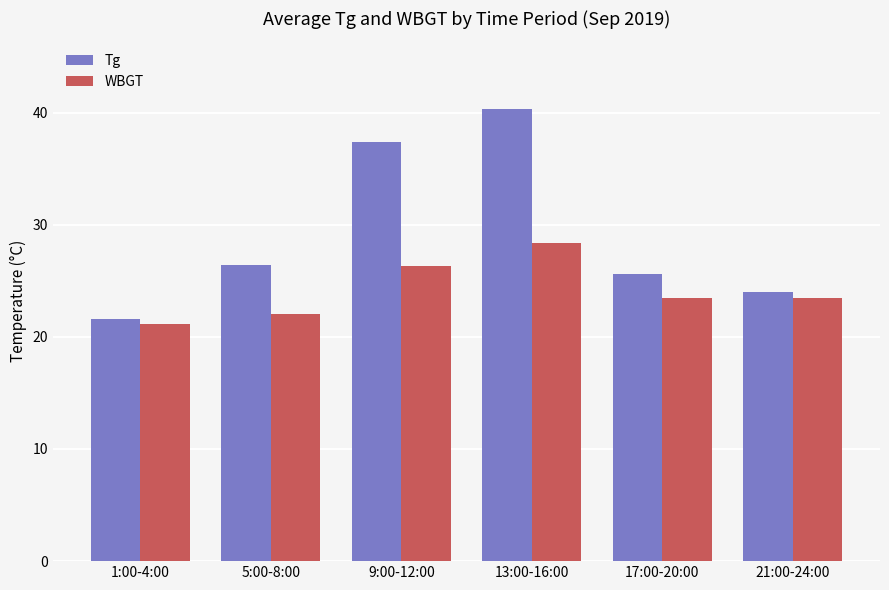

Is it true that Tg equals 43.9 at 17:00-20:00?

False